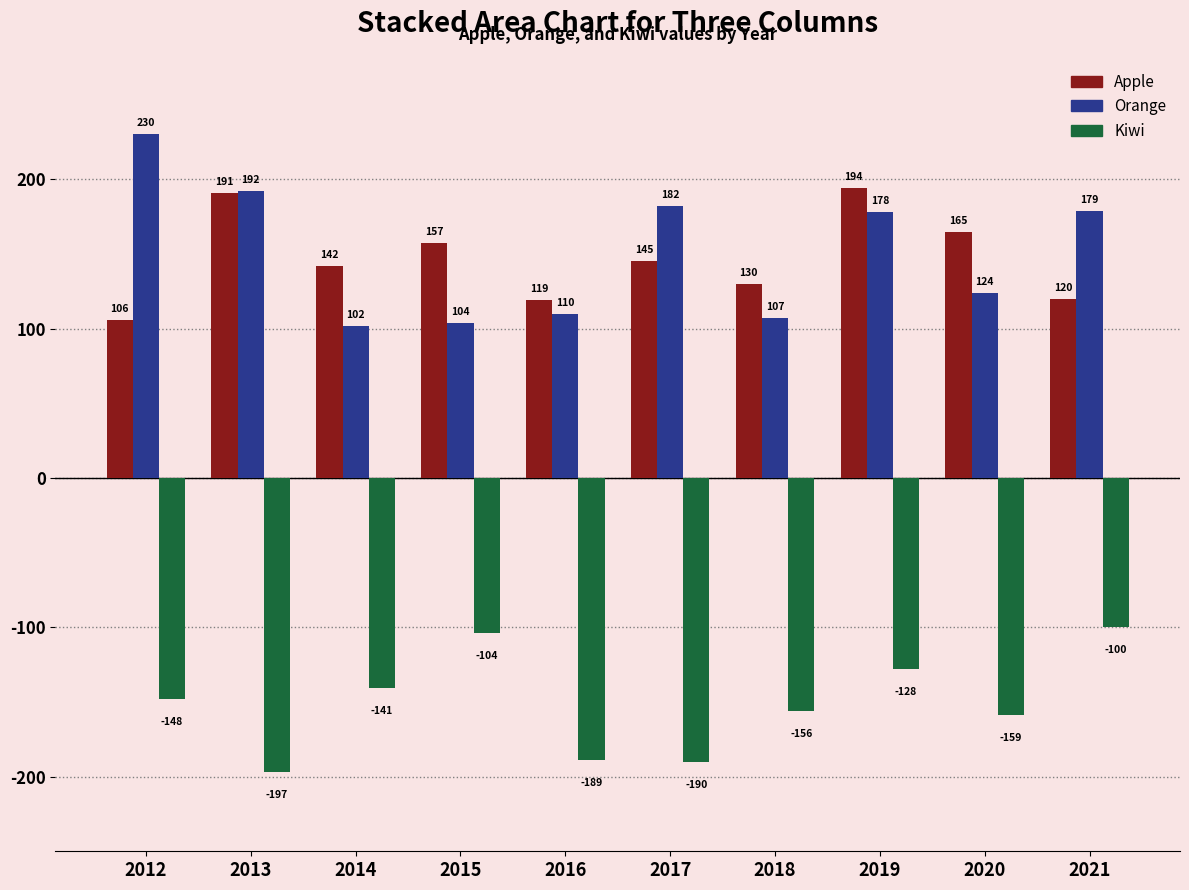

How many bars are there in each group?

3